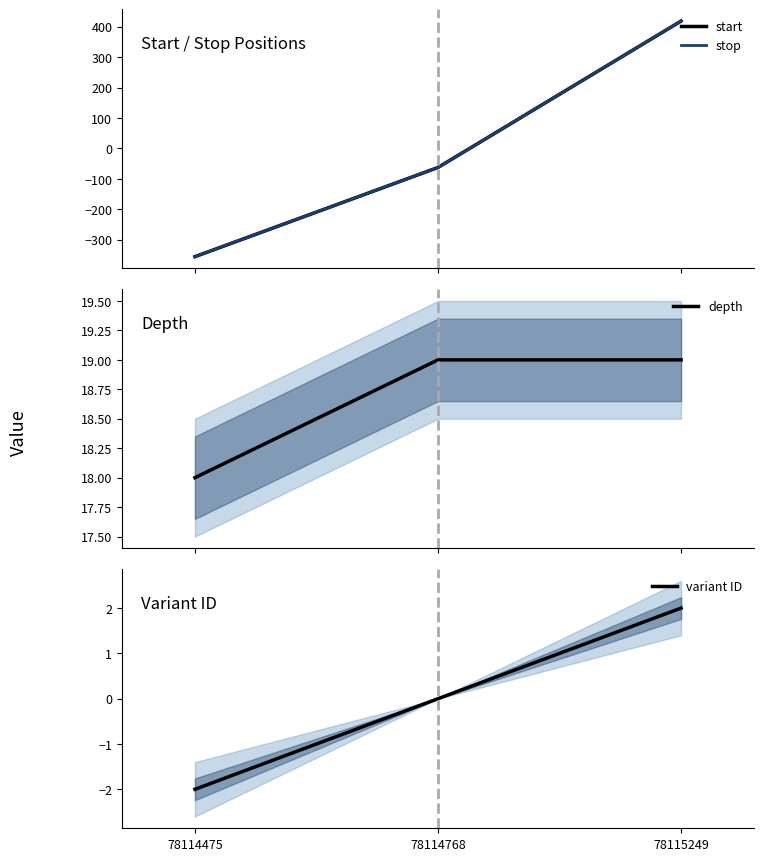

What is the difference between the highest and lowest values at 78114475?

373.7